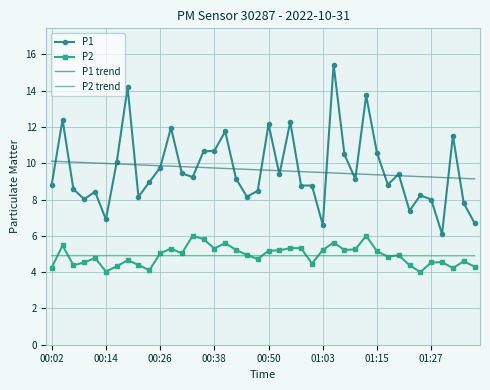

True or false: P1 trend and P2 trend cross at least once.

False